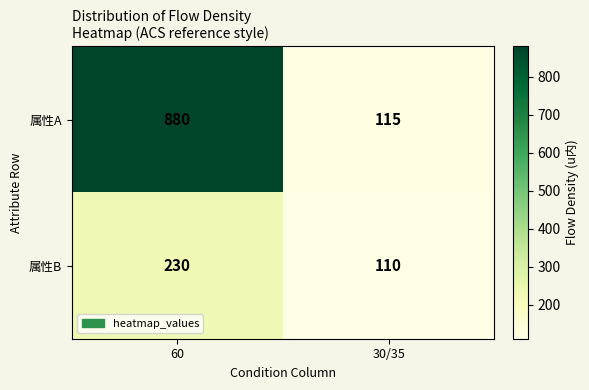

What is the smallest value displayed?

110